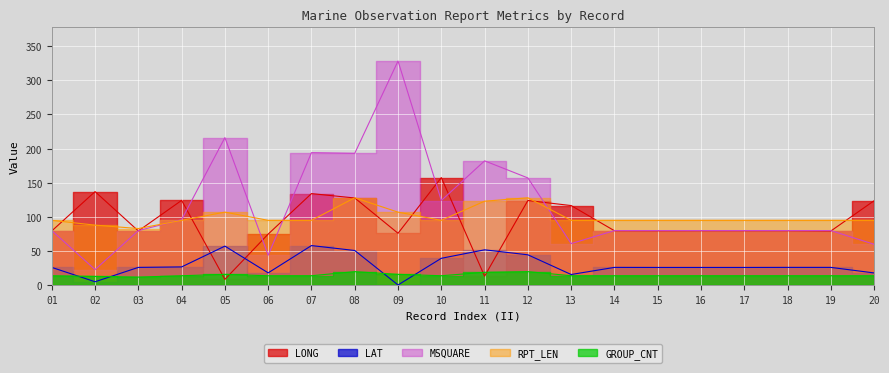

Which category has the lowest value in the MSQUARE series?

02